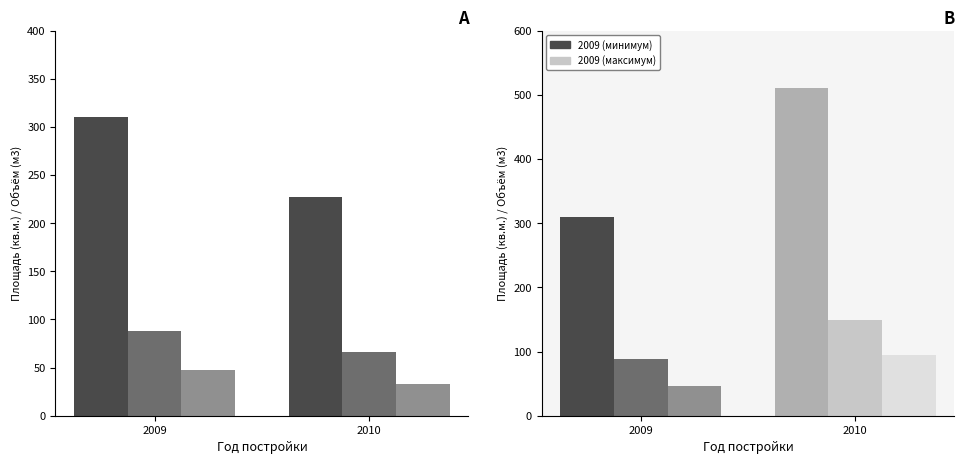

At how many categories does at least one series exceed 55?

2